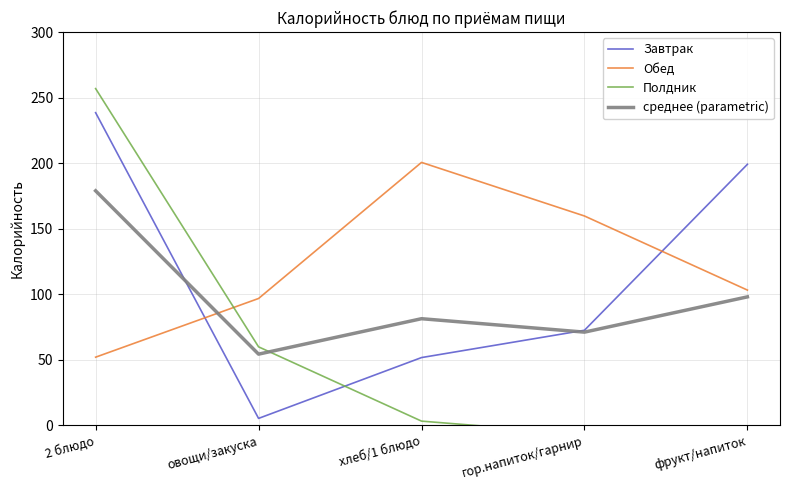

What is the sum of the среднее (parametric) values at гор.напиток/гарнир and хлеб/1 блюдо?

152.6